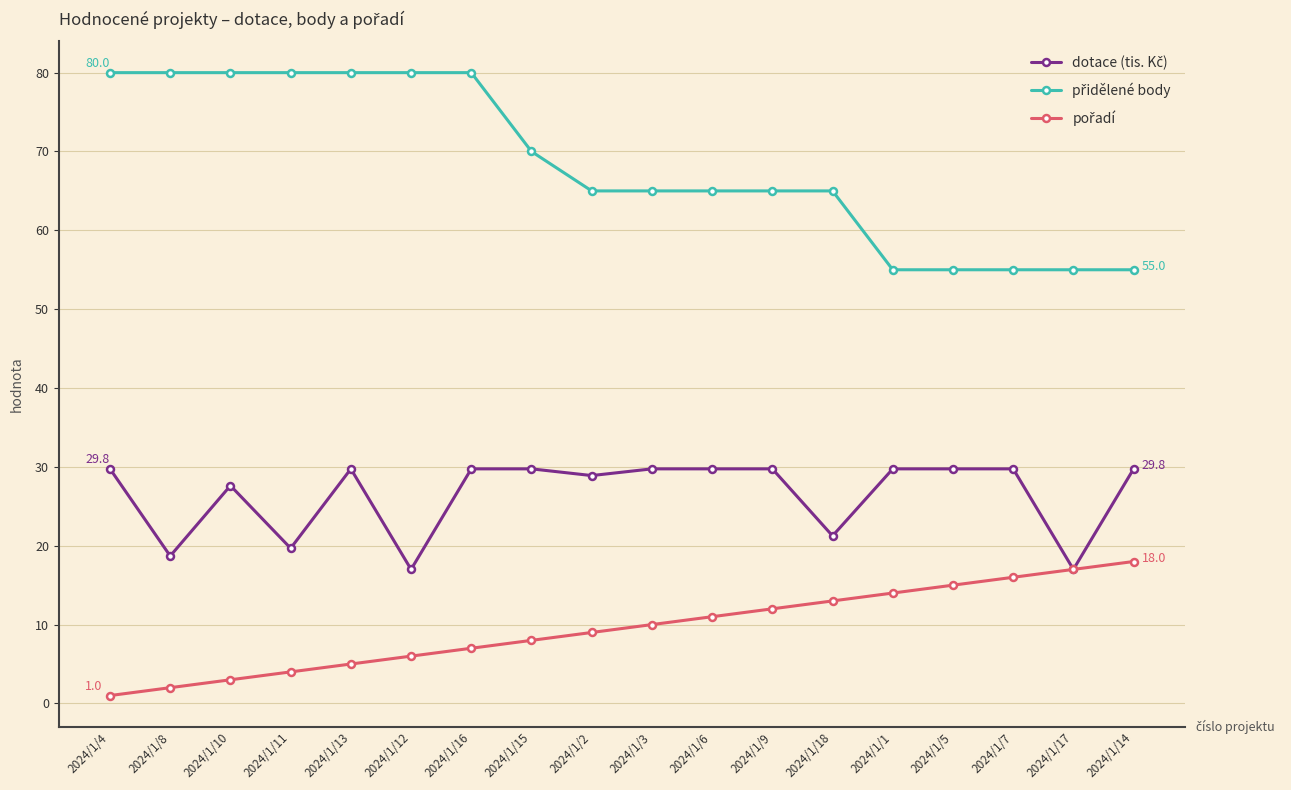

What is the spread (max minus min) of values at 2024/1/10?

77.0